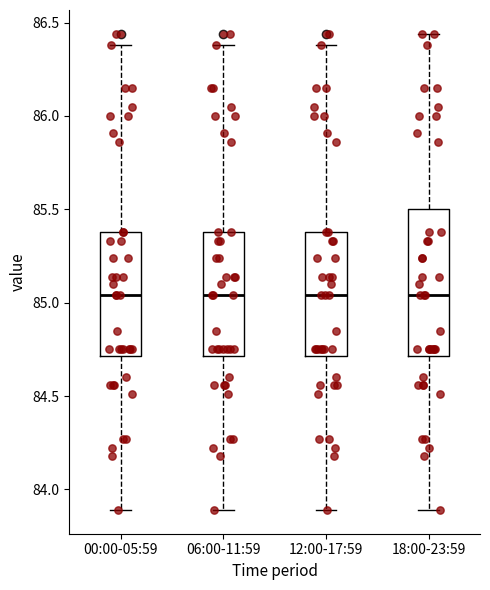

Reading left to right, read every box against the y-axis: the position of its median line, the range the box covers, and the ends of its whiskers. The values are not printed on the chart, so give them approximately, as read against the axis.

00:00-05:59: median 85.05, box 84.70 to 85.40, whiskers 83.90 to 86.40
06:00-11:59: median 85.05, box 84.70 to 85.40, whiskers 83.90 to 86.40
12:00-17:59: median 85.05, box 84.70 to 85.40, whiskers 83.90 to 86.40
18:00-23:59: median 85.05, box 84.70 to 85.50, whiskers 83.90 to 86.45